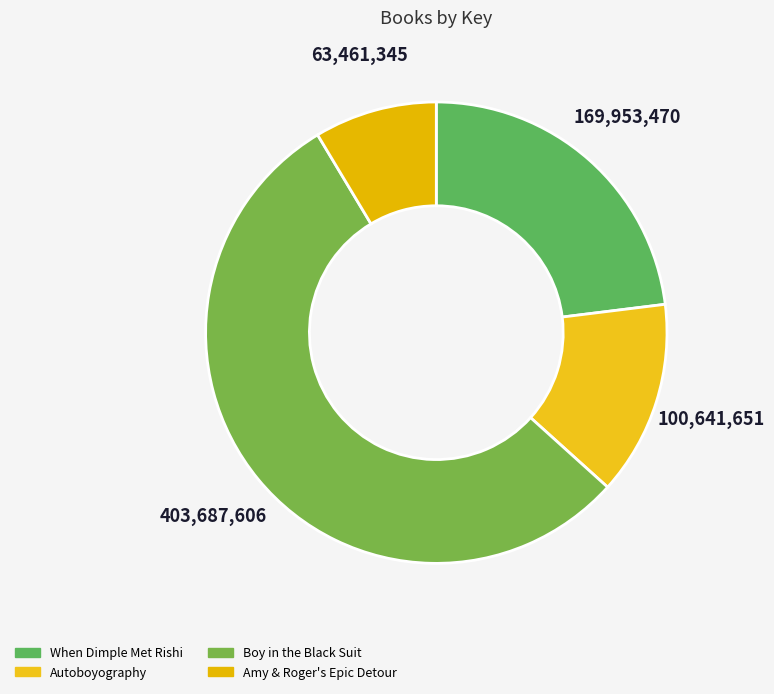

Is it true that Boy in the Black Suit is 63% of the pie?

False